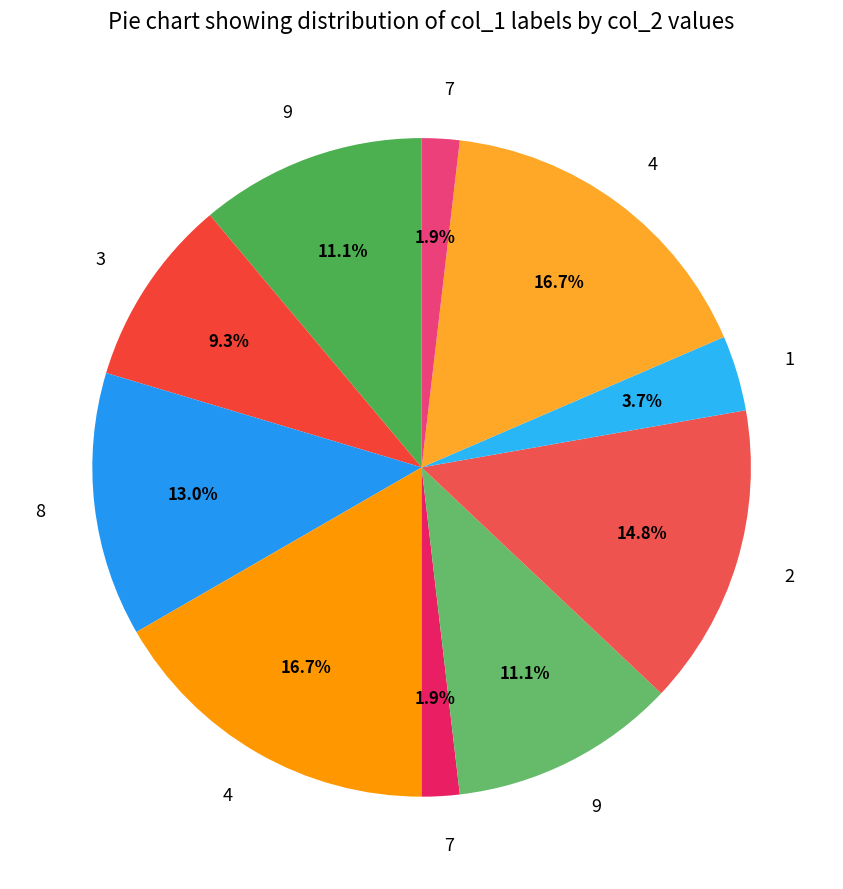

Count the number of slices in the pie.

10